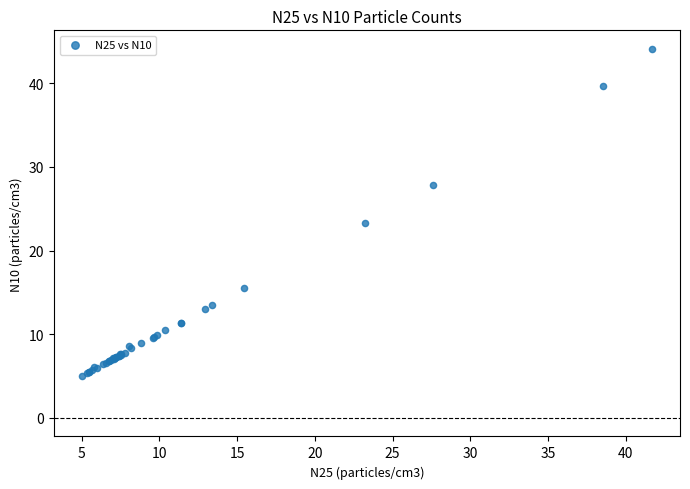

What Y value in the scatter plot is closest to 24?

23.3